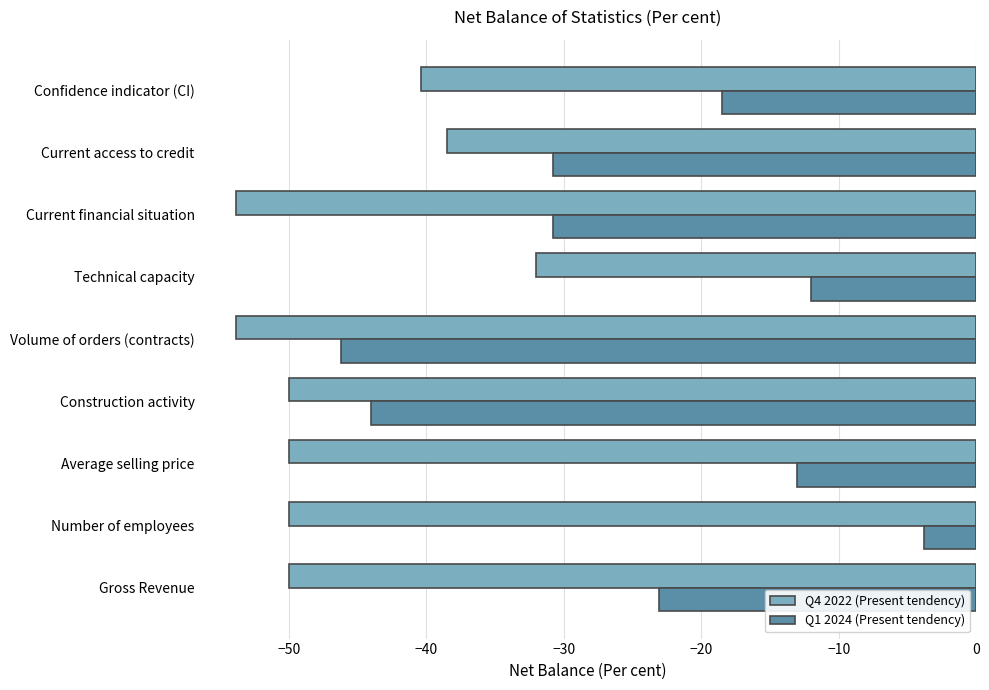

Which series has the largest range (max minus min)?

Q1 2024 (Present tendency)